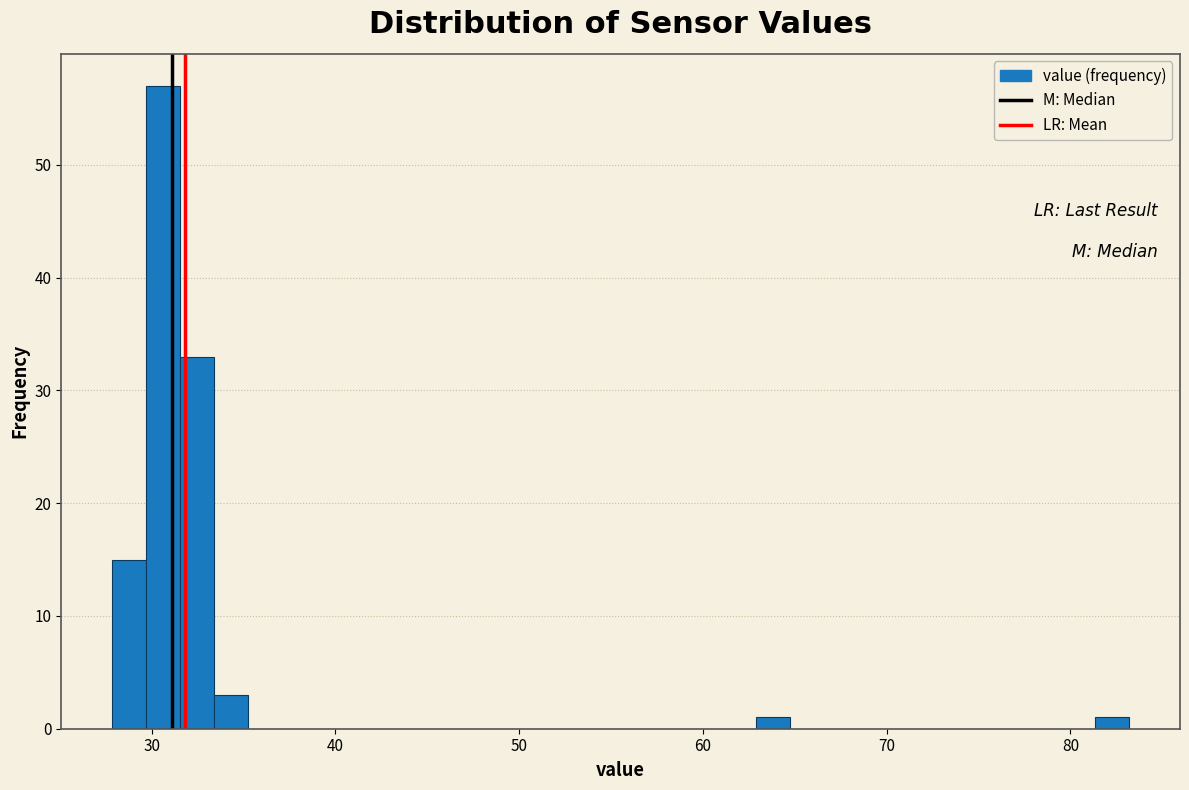

Around what value on the x-axis is the tallest bar? Give the approximate position of its centre, as read against the axis.

31